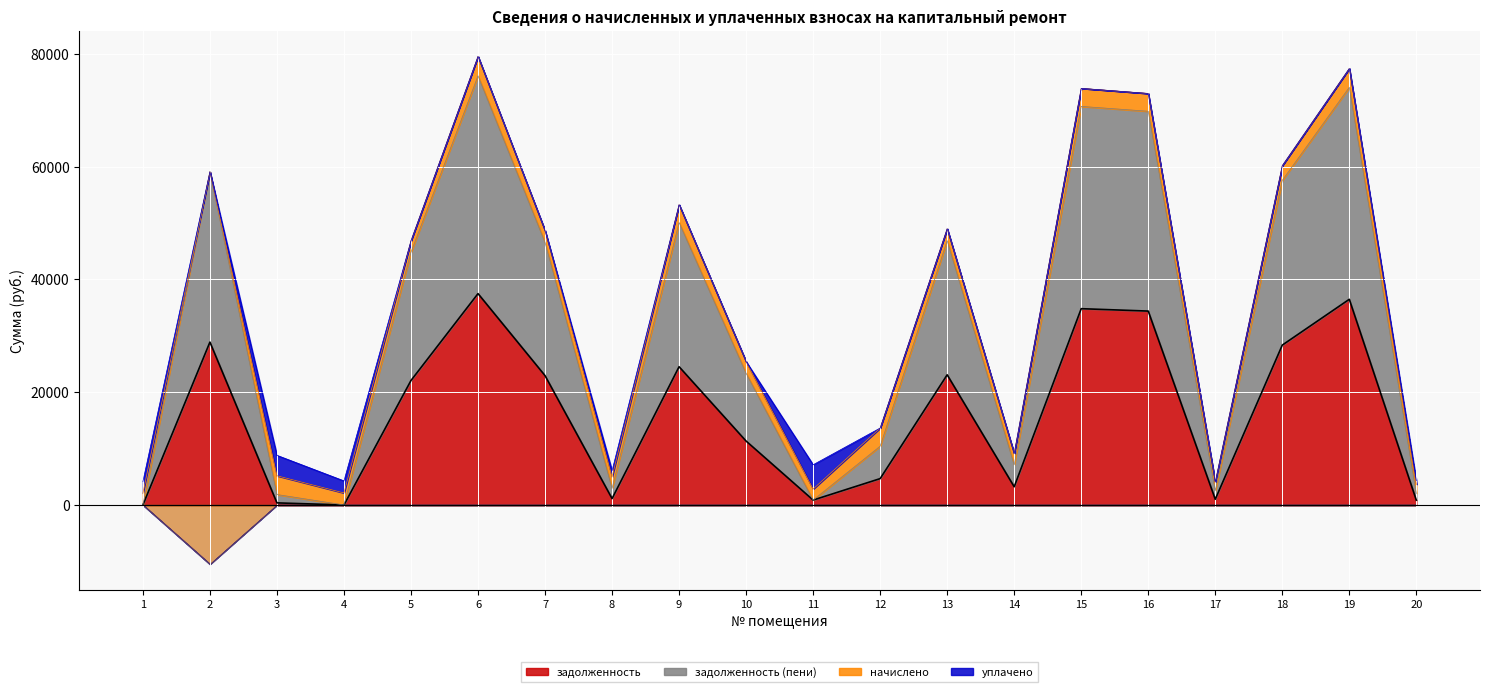

At which category does задолженность (пени) reach its first local valley?

4